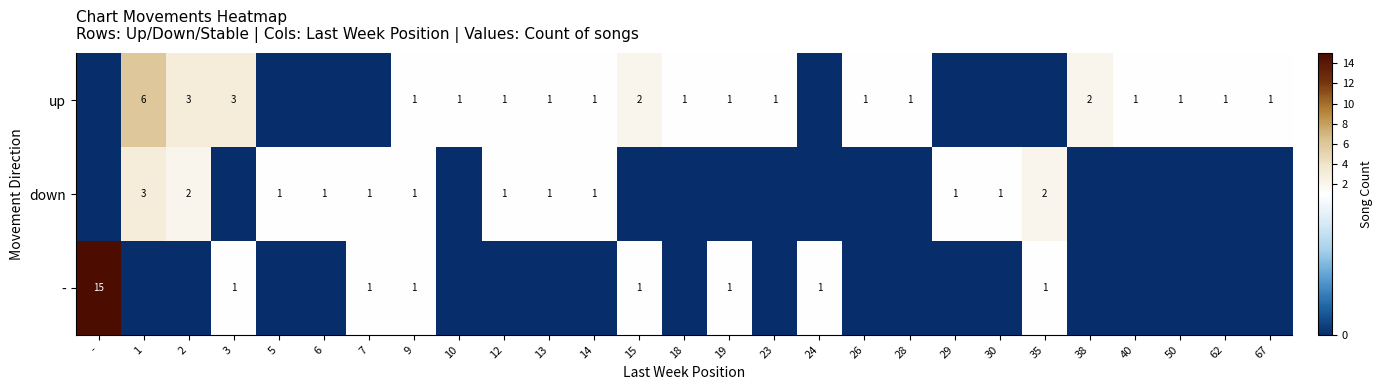

At which category does the chart reach its peak across all series?

-